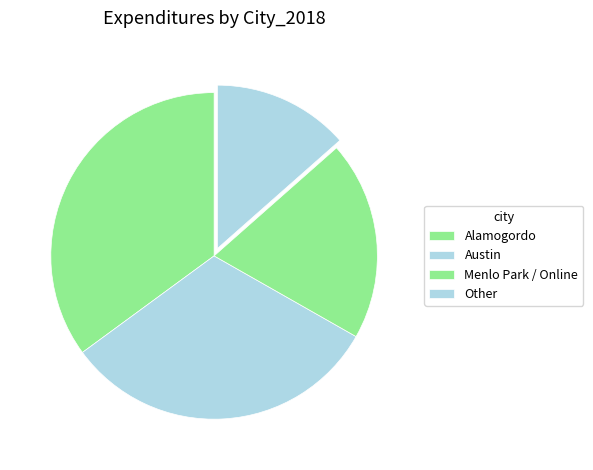

Rank the categories by value from lowest to highest.

Other, Menlo Park / Online, Austin, Alamogordo